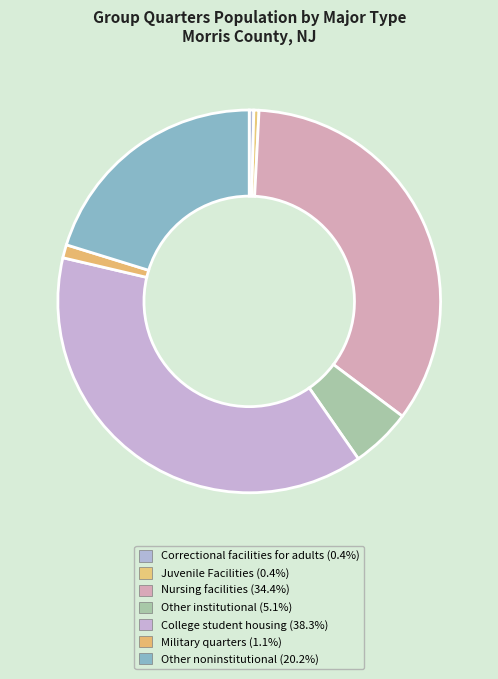

Which slice is the largest?

College student housing